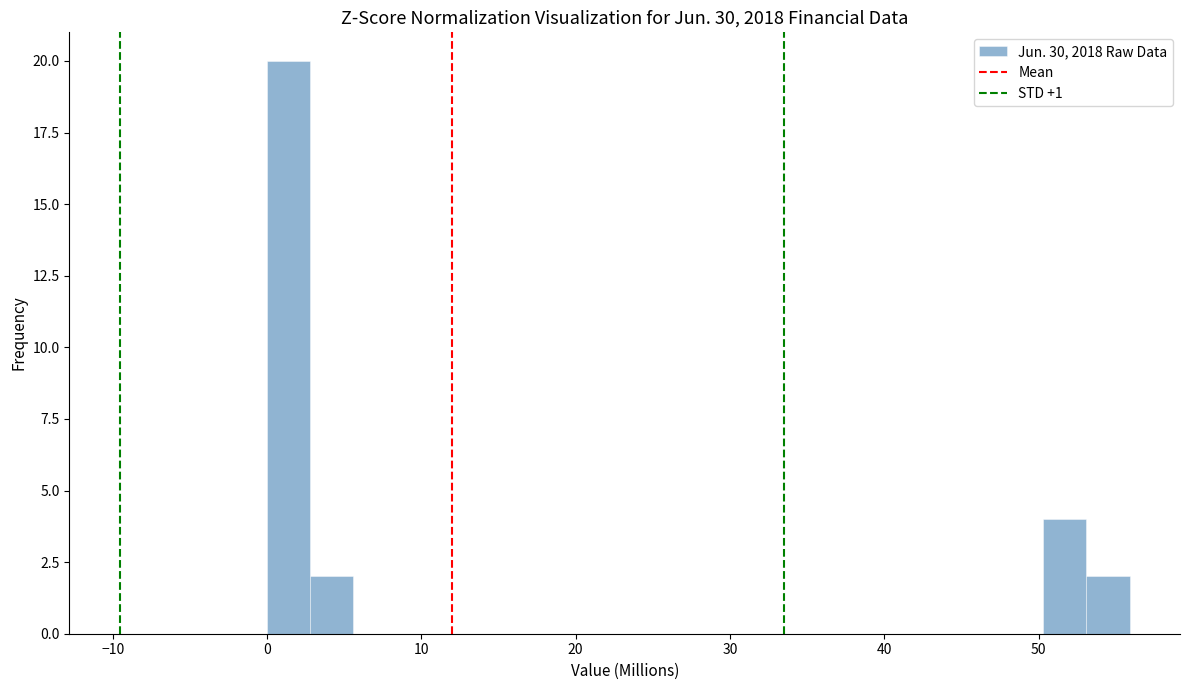

Read against the x-axis, roughly where is the centre of the tallest bar?

1